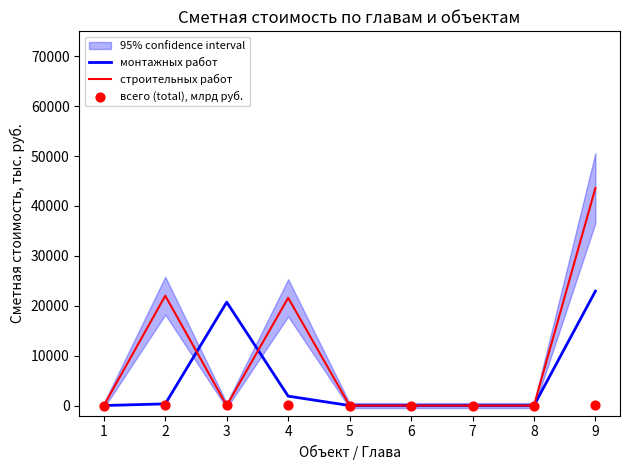

Which series reaches the minimum Y coordinate?

монтажных работ